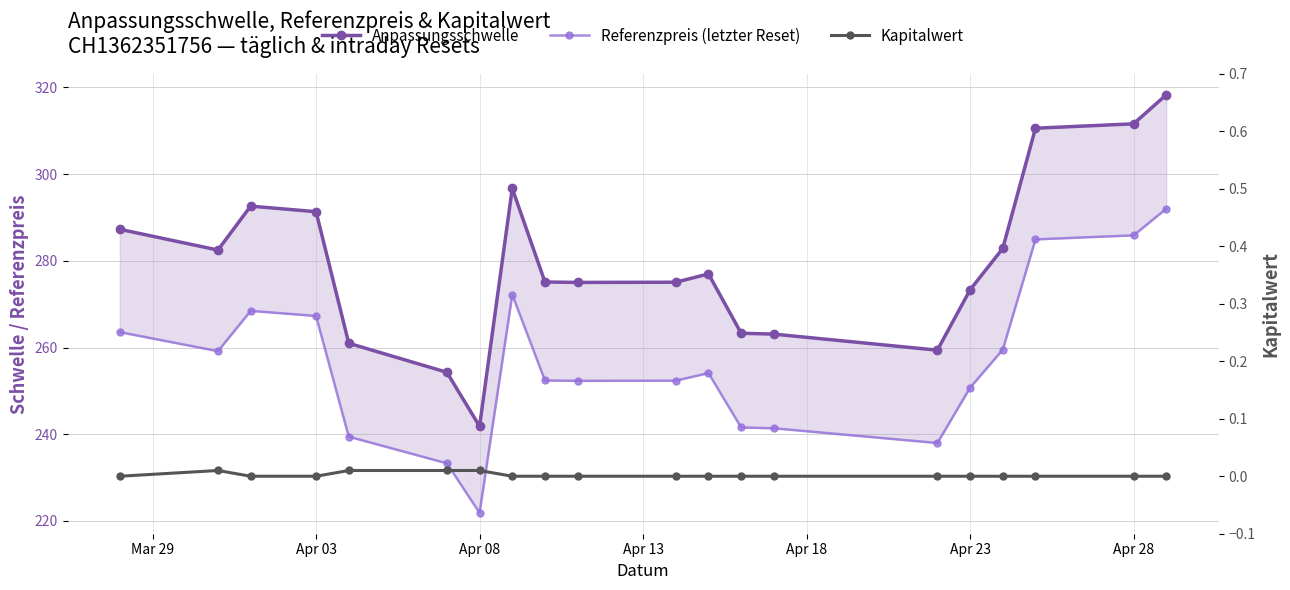

Reading left to right, extract all data points from this chart.

Anpassungsschwelle: 287.3	282.5	292.6	291.3	261.0	254.3	241.8	296.7	275.1	275.0	275.1	277.0	263.3	263.1	259.4	273.3	282.9	310.6	311.6	318.3
Referenzpreis (letzter Reset): 263.6	259.2	268.5	267.3	239.4	233.3	221.9	272.2	252.4	252.3	252.3	254.1	241.6	241.4	238.0	250.7	259.5	284.9	285.9	292.0
Kapitalwert: 0.0	0.0	0.0	0.0	0.0	0.0	0.0	0.0	0.0	0.0	0.0	0.0	0.0	0.0	0.0	0.0	0.0	0.0	0.0	0.0